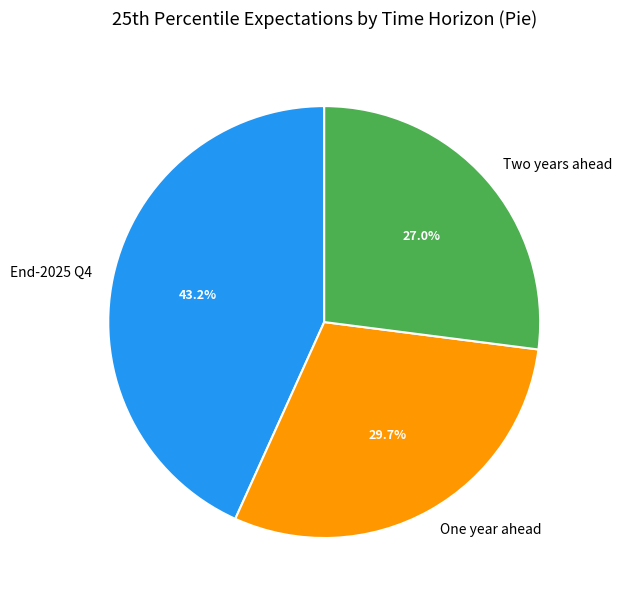

Is there a majority slice in this chart?

No